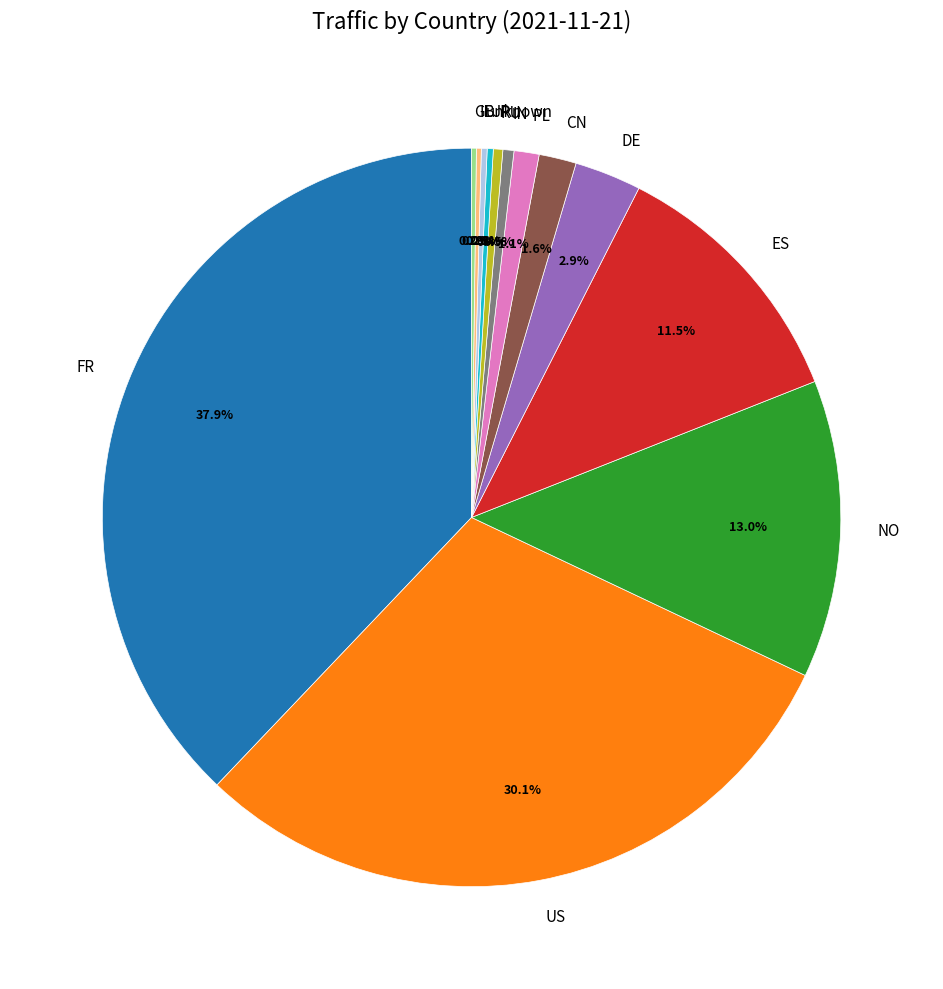

Is ES the majority of the pie?

No